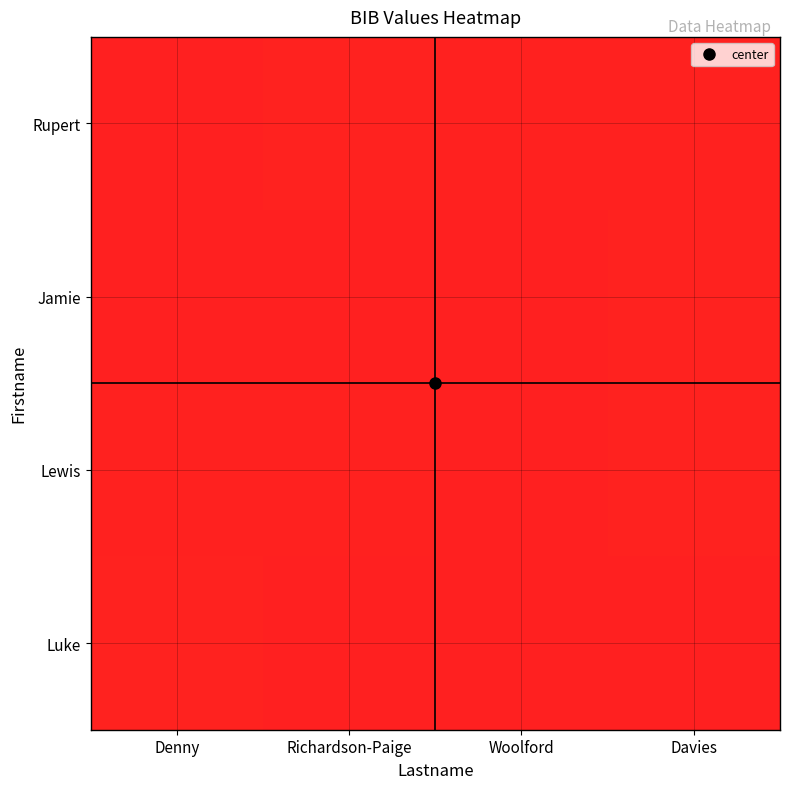

Reading left to right, what are all the values shown in this chart?

Rupert: Denny=0.0	Richardson-Paige=0.0	Woolford=0.0	Davies=0.0
Jamie: Denny=0.0	Richardson-Paige=0.0	Woolford=0.0	Davies=0.0
Lewis: Denny=0.0	Richardson-Paige=0.0	Woolford=0.0	Davies=0.0
Luke: Denny=0.0	Richardson-Paige=0.0	Woolford=0.0	Davies=0.0